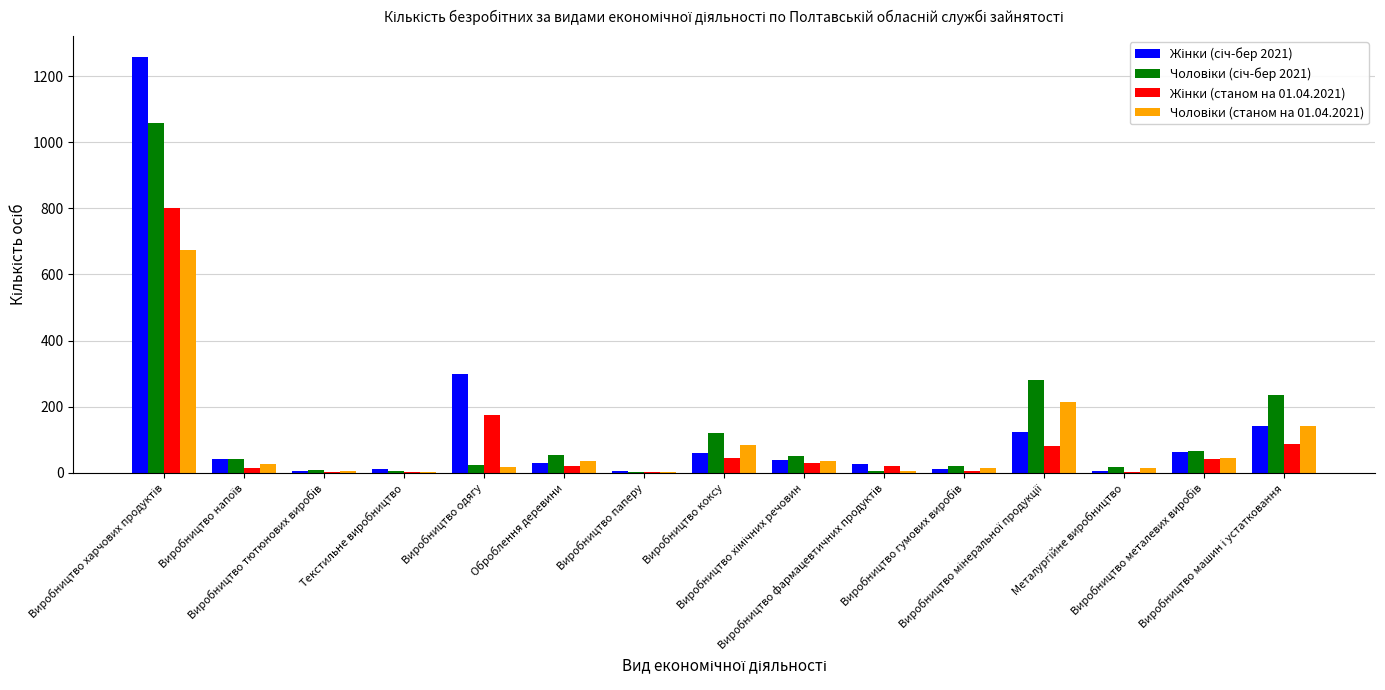

Count the number of categories in the chart.

15